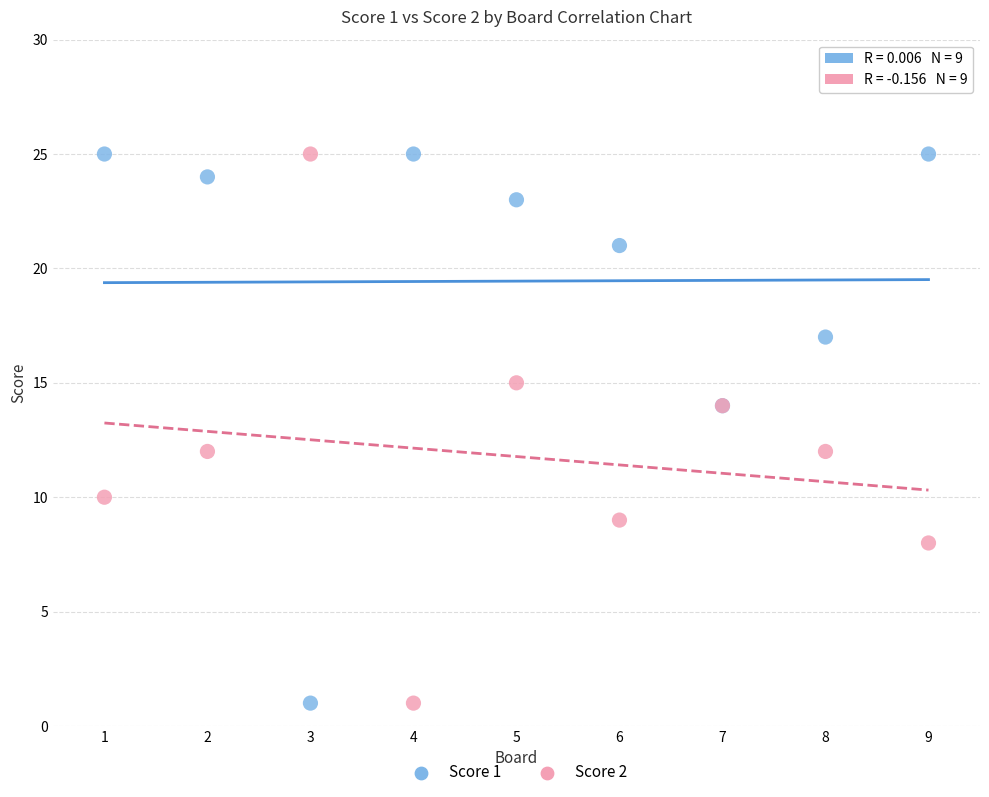

What are all the series names shown in the legend?

Score 1, Score 2